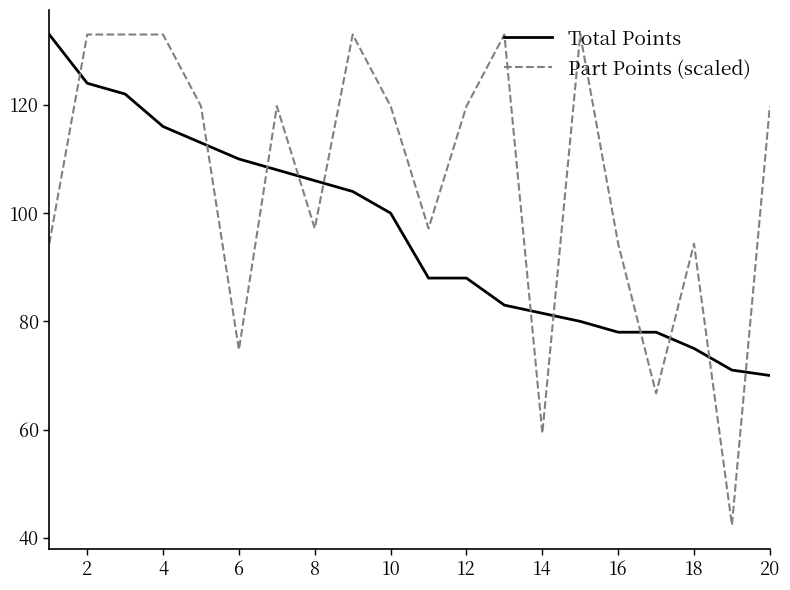

Count the number of categories in the chart.

20